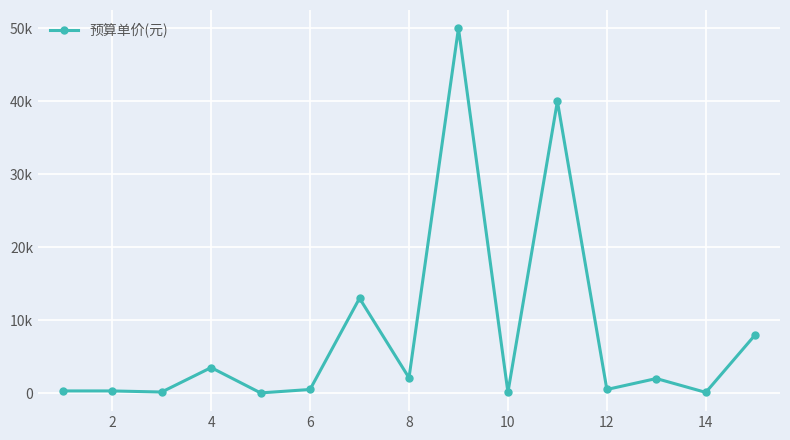

Is this an area chart (filled region under the line)?

No